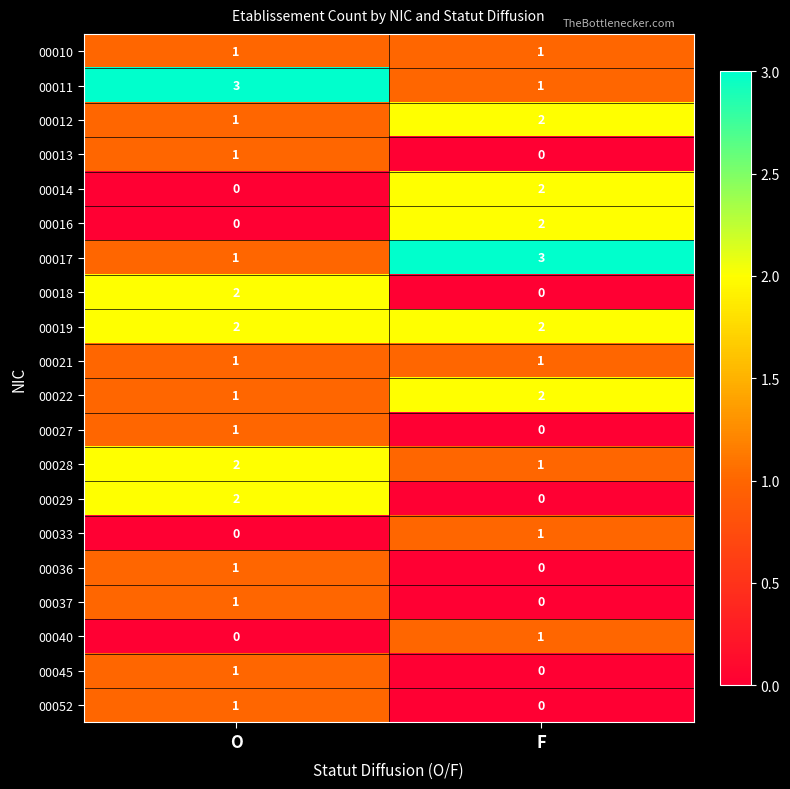

List the labels in order of 00028 value, smallest first.

F, O